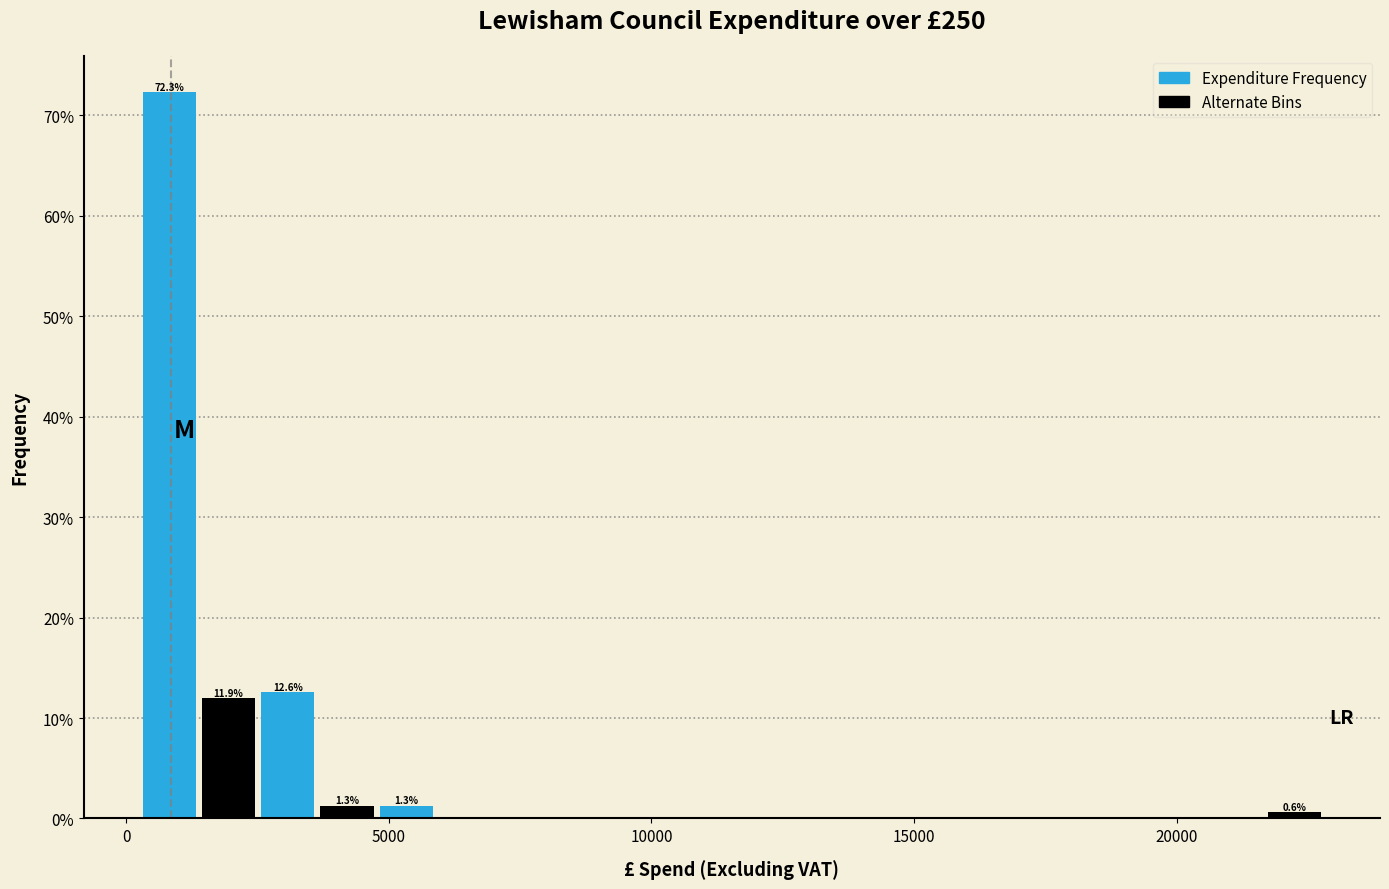

Read against the x-axis, roughly where is the centre of the tallest bar?

1000